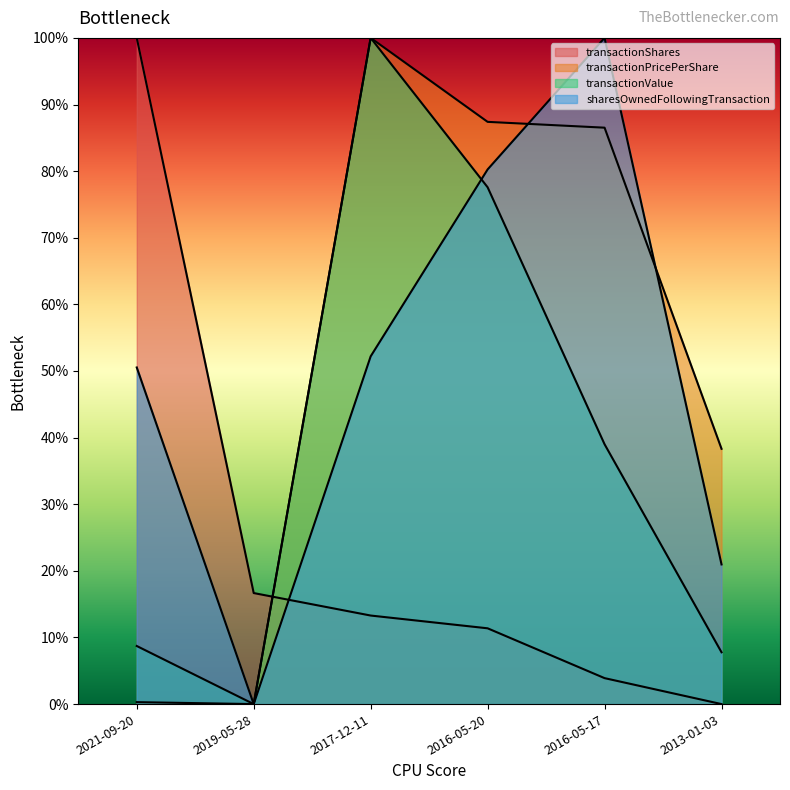

At which category does transactionPricePerShare reach its first local valley?

2019-05-28